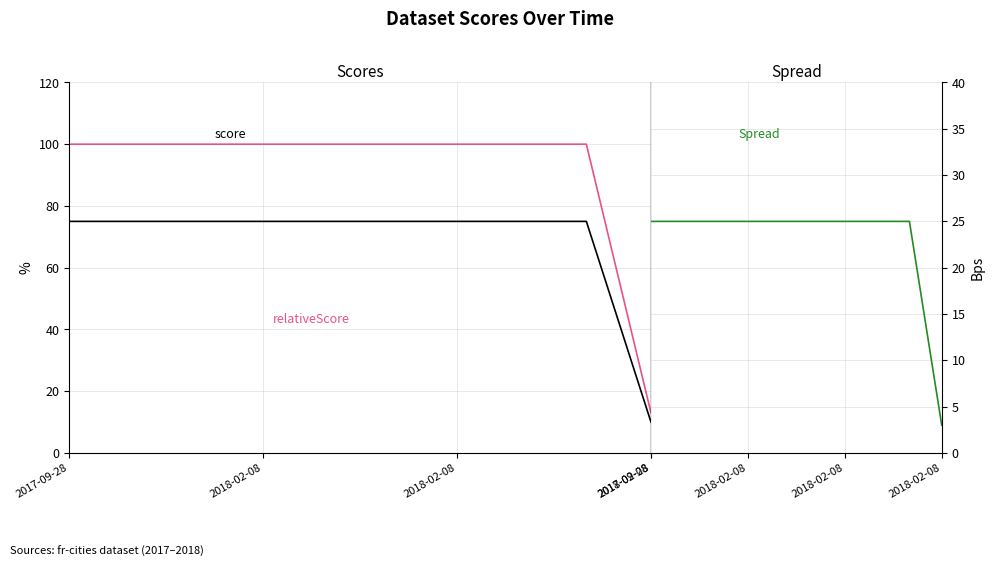

Which has a higher value, 2017-09-28 or 2018-02-08?

2017-09-28